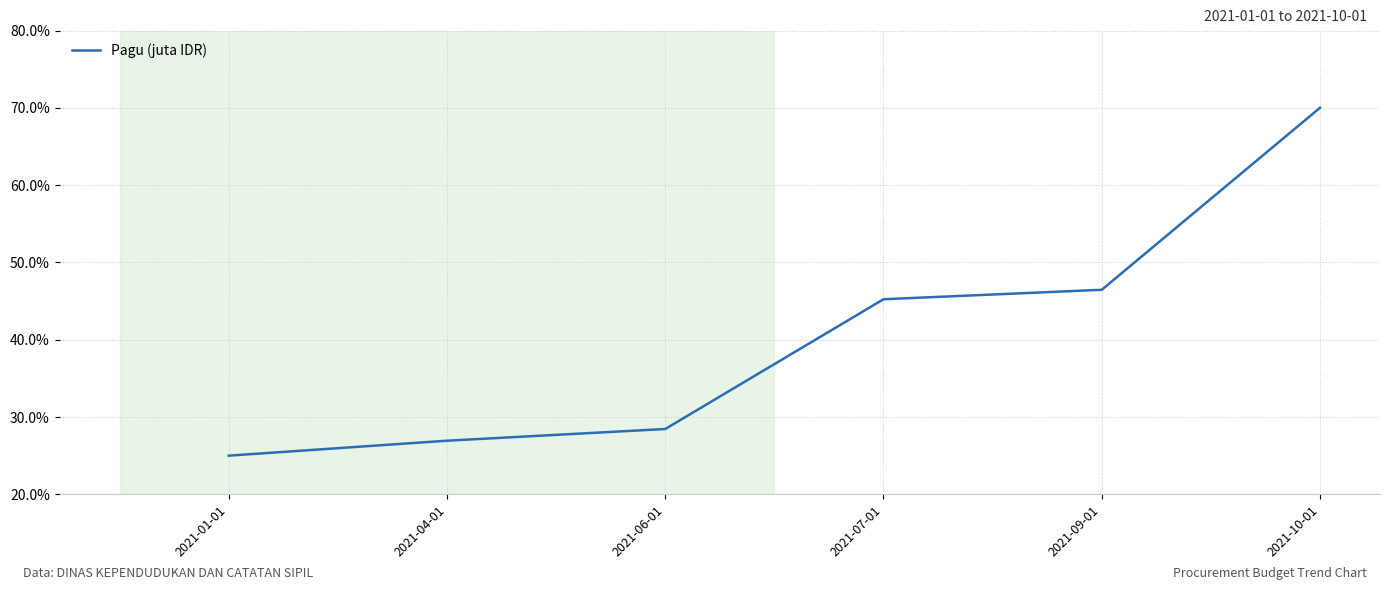

What is the difference between the maximum and minimum values?

45.0